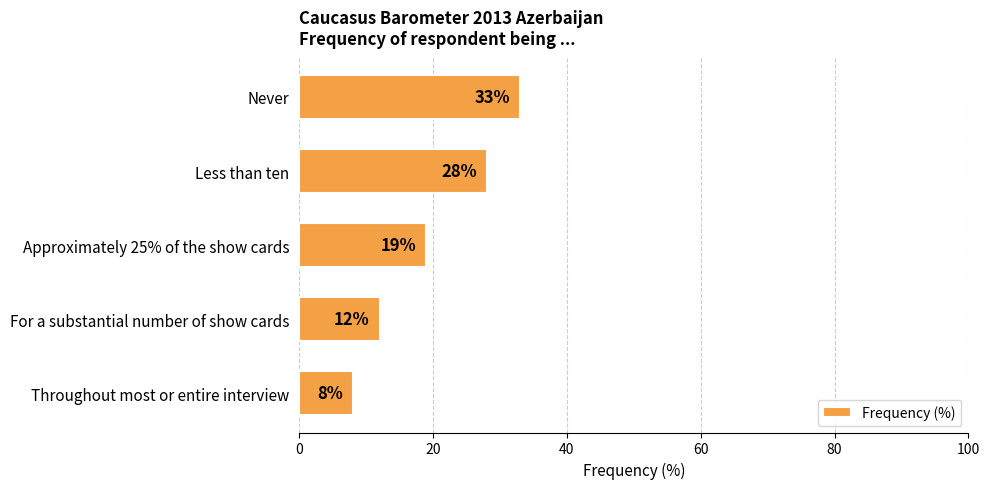

True or false: the data shows 19 at Approximately 25% of the show cards.

True